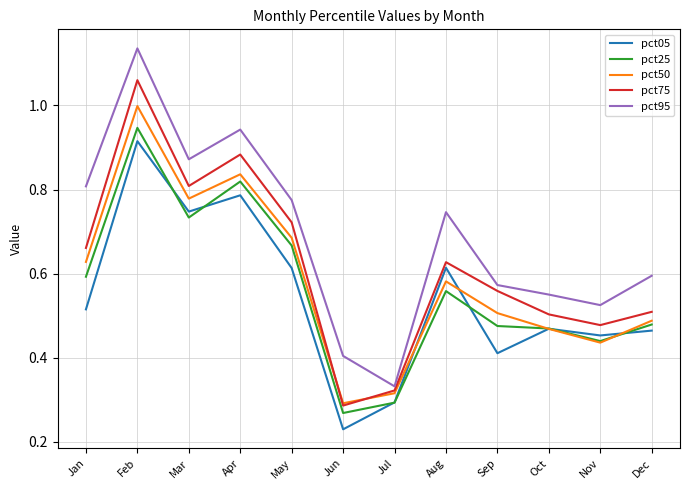

True or false: pct25 and pct95 cross at least once.

False